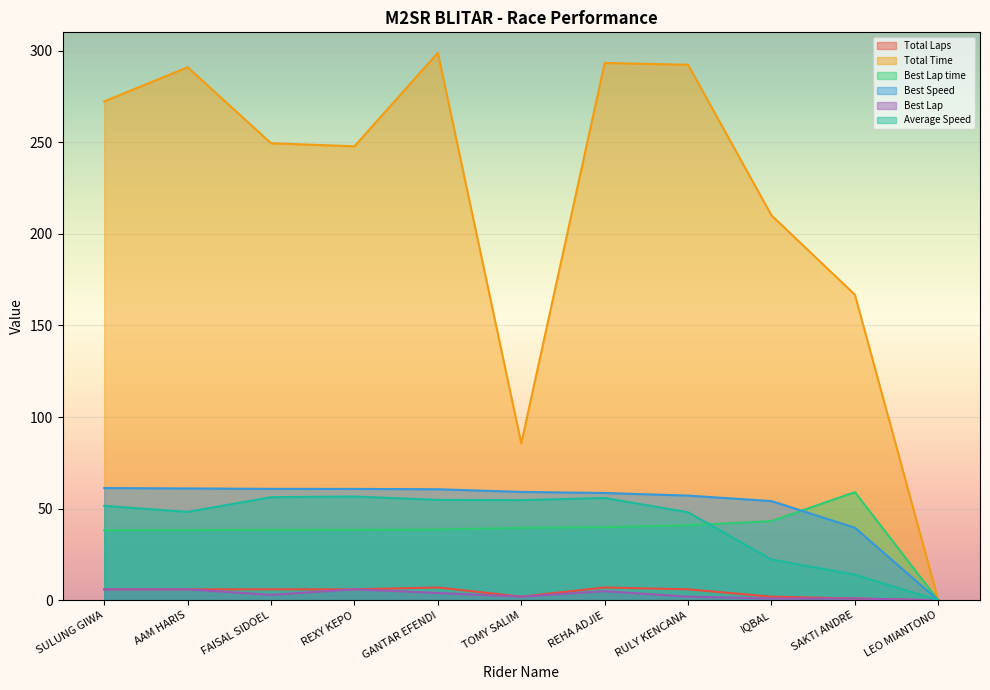

What is the difference between the second highest and second lowest values in the Average Speed series?

42.3